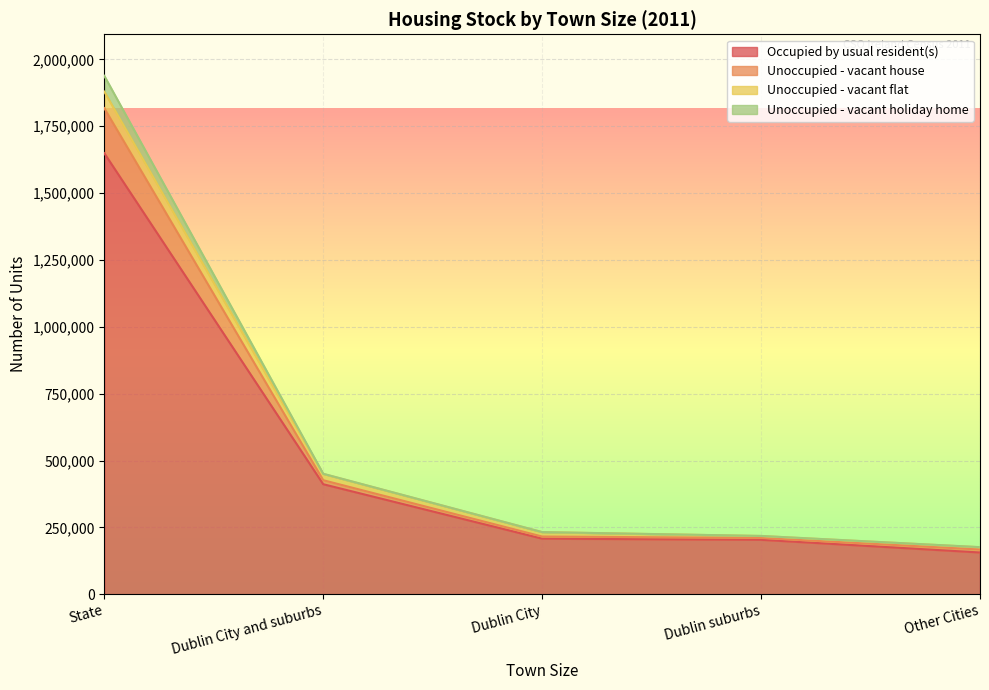

At which category is the sum across all series the highest?

State